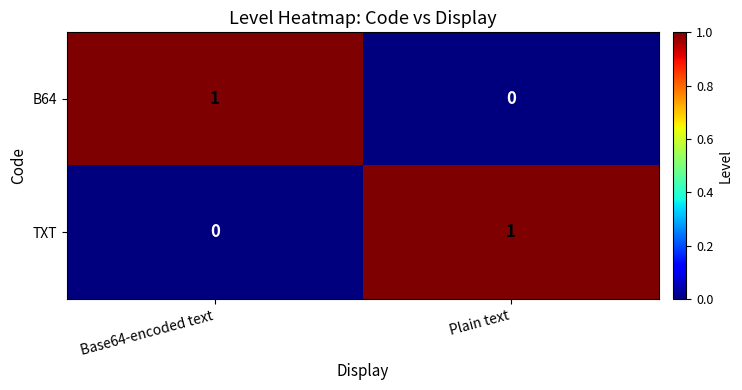

What is the total value across all series at Plain text?

1